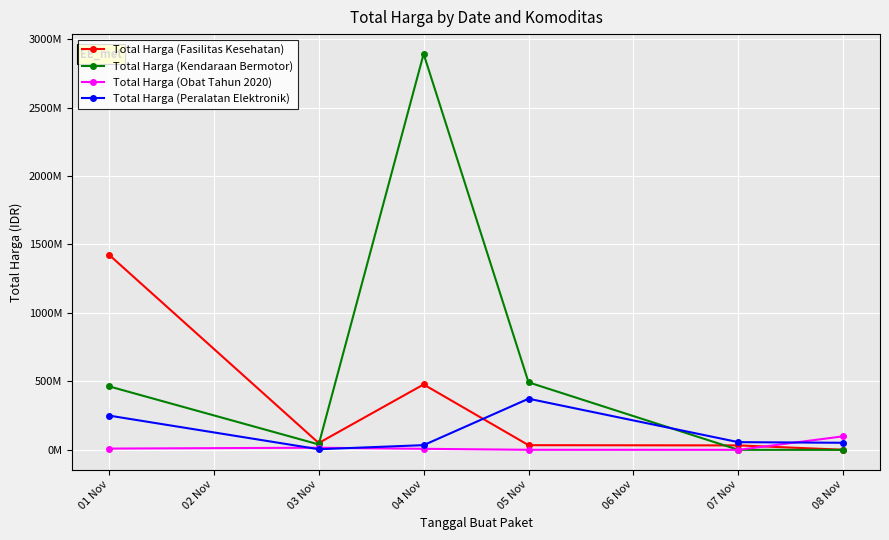

Reading right to left, what are all the values shown in this chart?

Total Harga (Fasilitas Kesehatan): 577875	32441200	34000000	477600000	49730040	1425867900
Total Harga (Kendaraan Bermotor): 0	0	493000000	2892122000	39440000	464002100
Total Harga (Obat Tahun 2020): 98772570	78000	333600	7401240	15513960	9180000
Total Harga (Peralatan Elektronik): 51601000	56152800	373404000	34292000	4350000	250350000